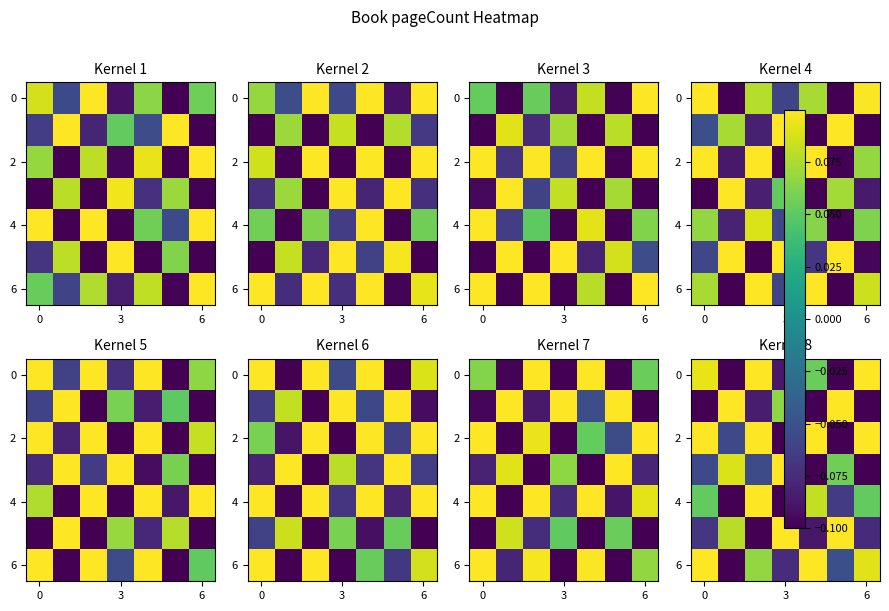

Count the row_4 values in the range 0 to 1.

4